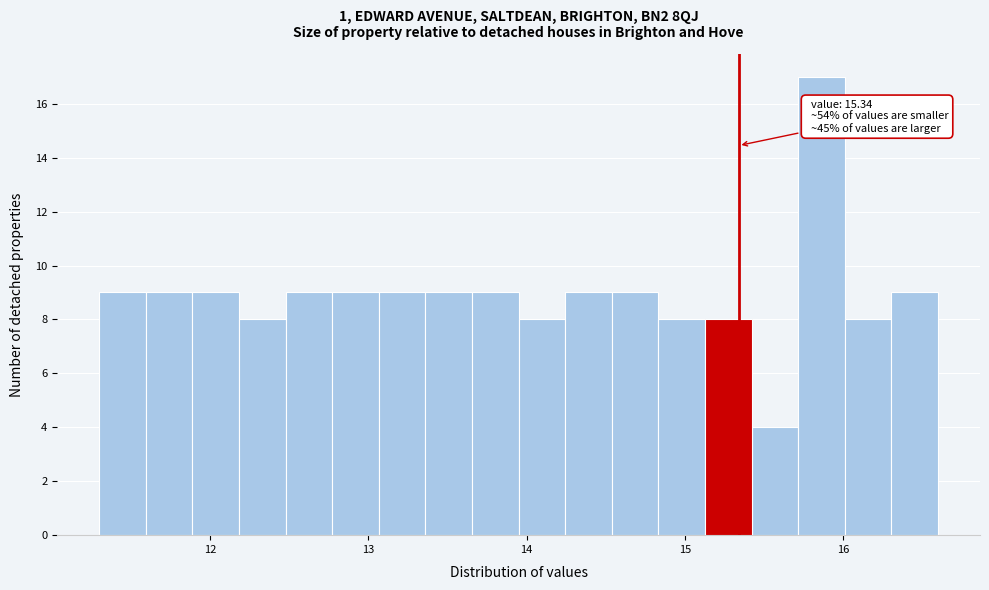

Around what value on the x-axis is the tallest bar? Give the approximate position of its centre, as read against the axis.

15.9